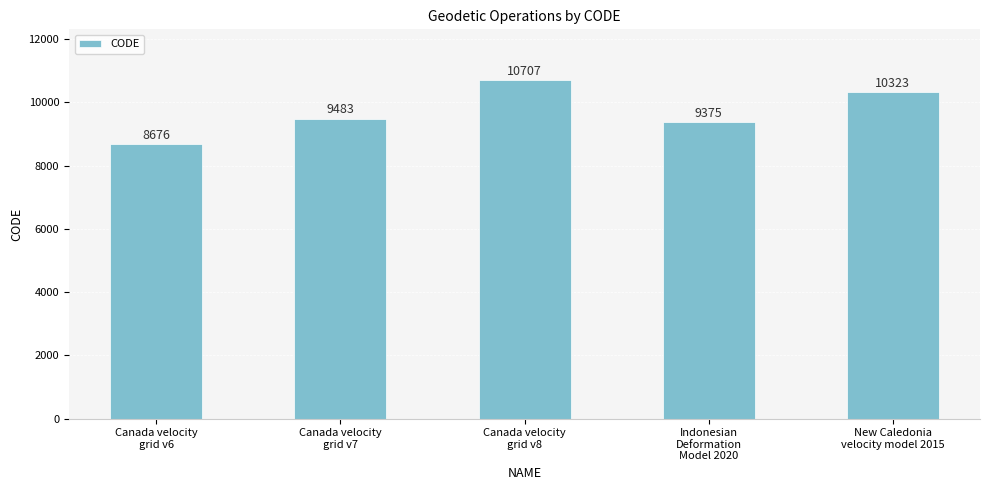

What is the change in value from Canada velocity
grid v7 to Canada velocity
grid v8?

+1224